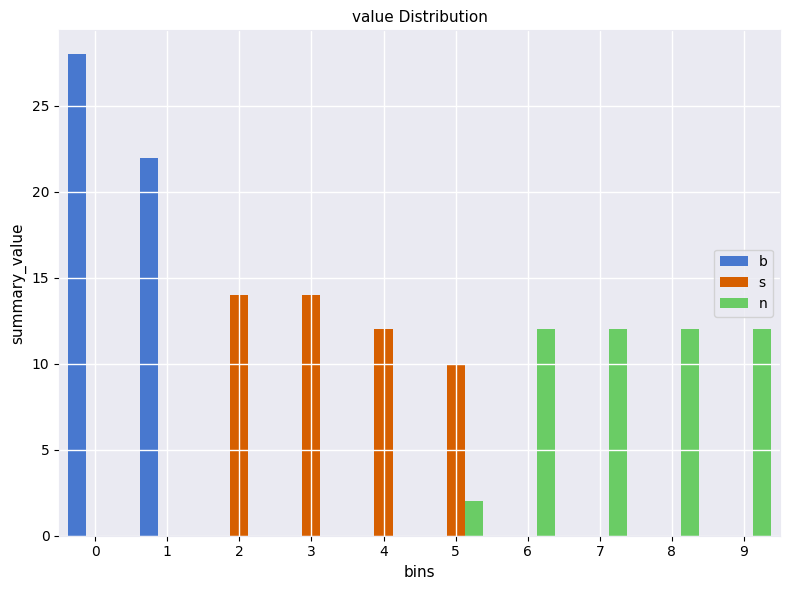

Reading right to left, extract all data points from this chart.

b: 9=0	8=0	7=0	6=0	5=0	4=0	3=0	2=0	1=22	0=28
s: 9=0	8=0	7=0	6=0	5=10	4=12	3=14	2=14	1=0	0=0
n: 9=12	8=12	7=12	6=12	5=2	4=0	3=0	2=0	1=0	0=0